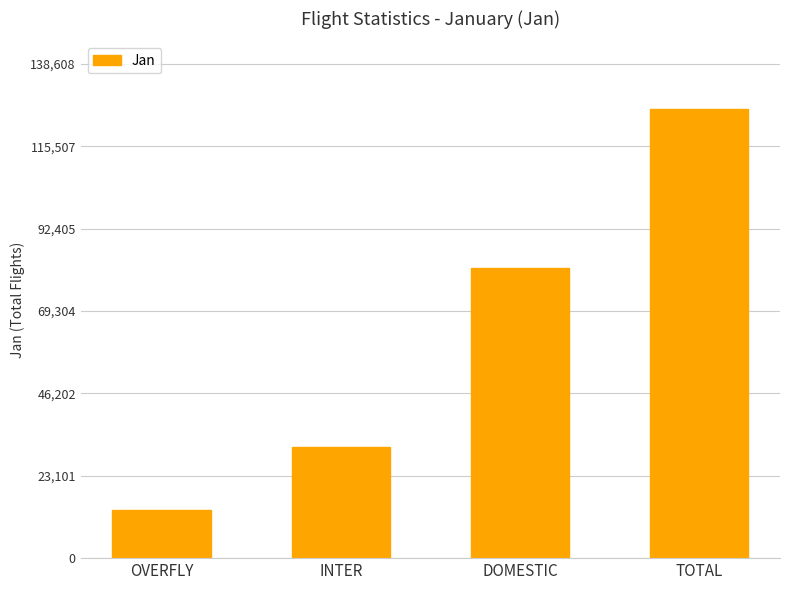

What is the value of the 4th bar from the left?

126008